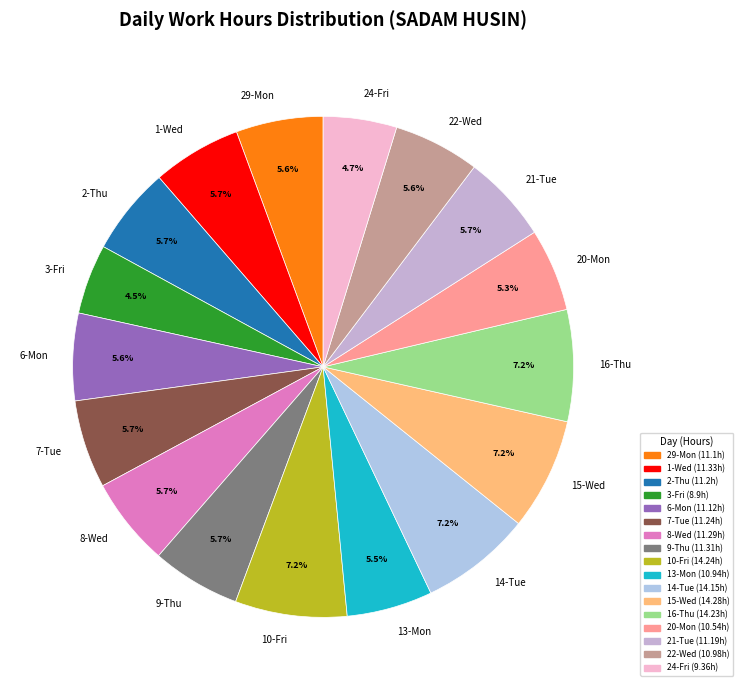

How many slices are in this pie chart?

17